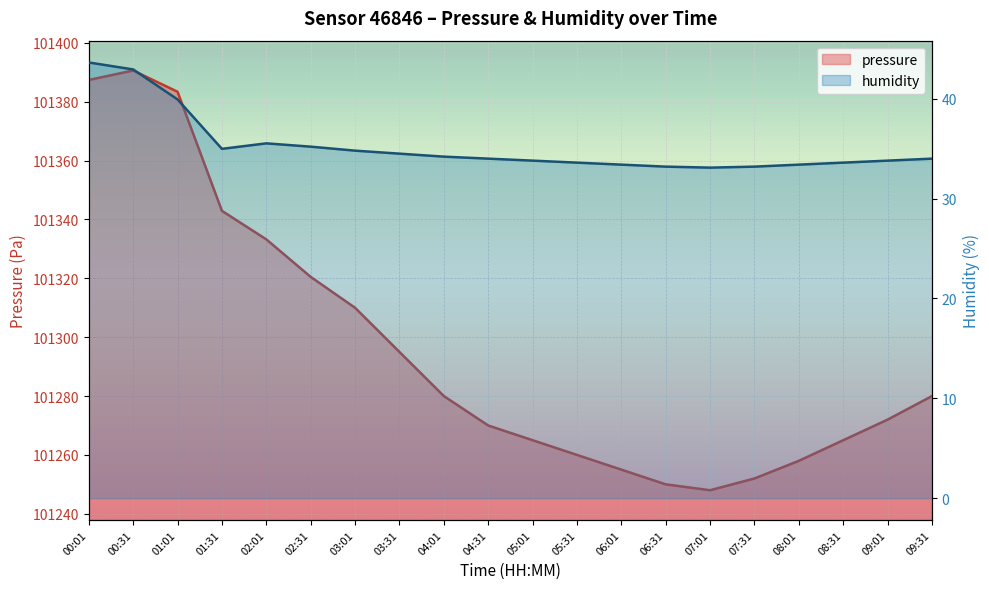

What is the sum of the pressure values at 06:31 and 01:01?

202633.4